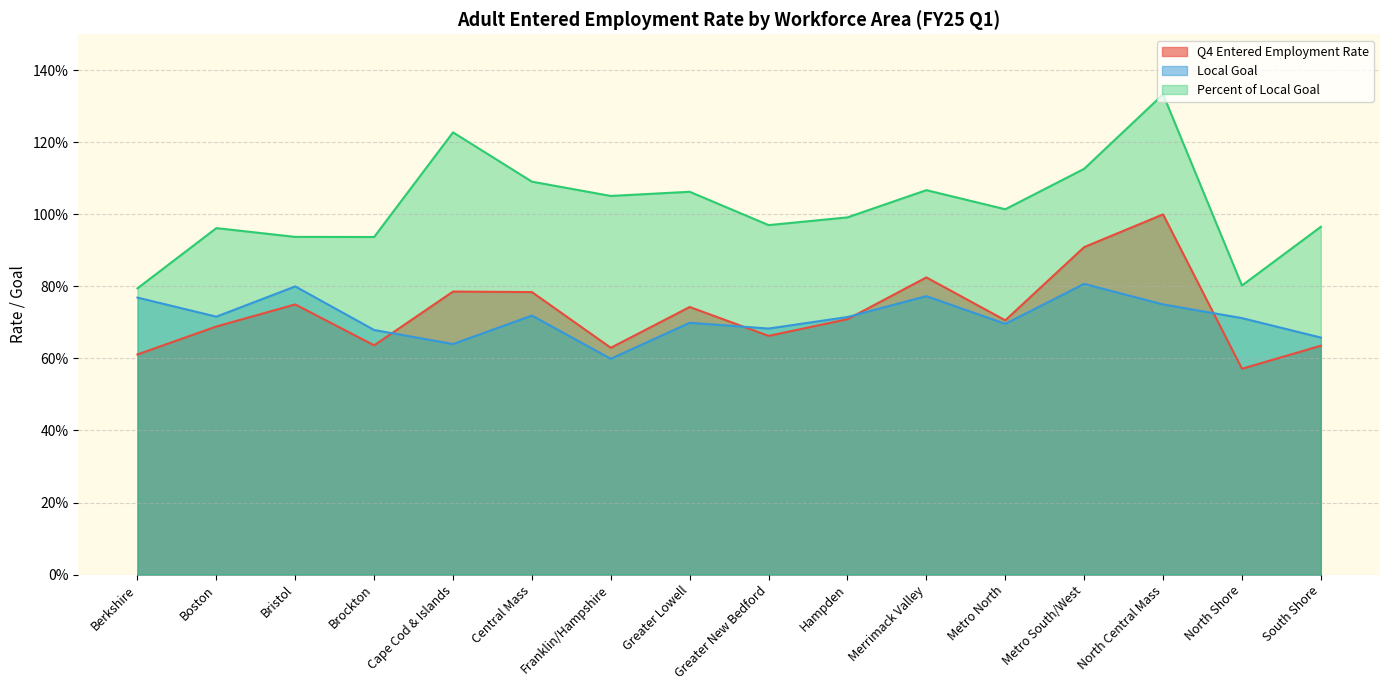

What is the lowest value of the Percent of Local Goal series?

0.8